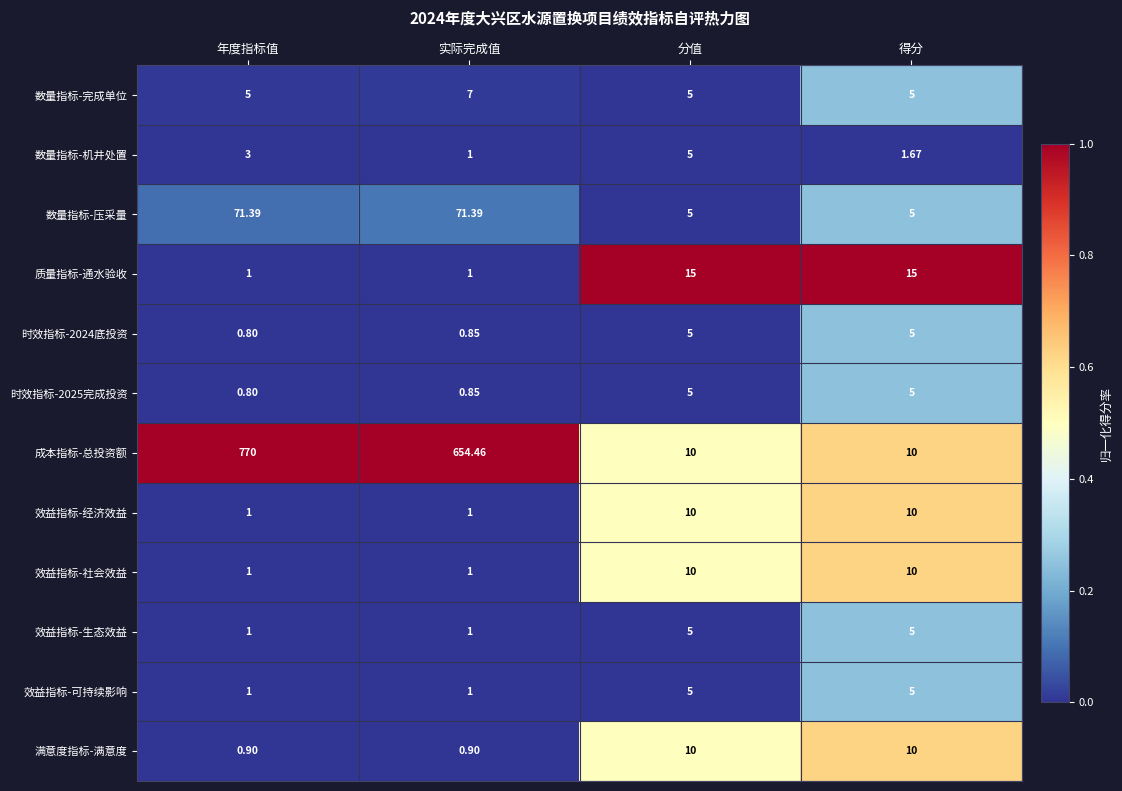

Which label corresponds to the largest value in the chart?

年度指标值